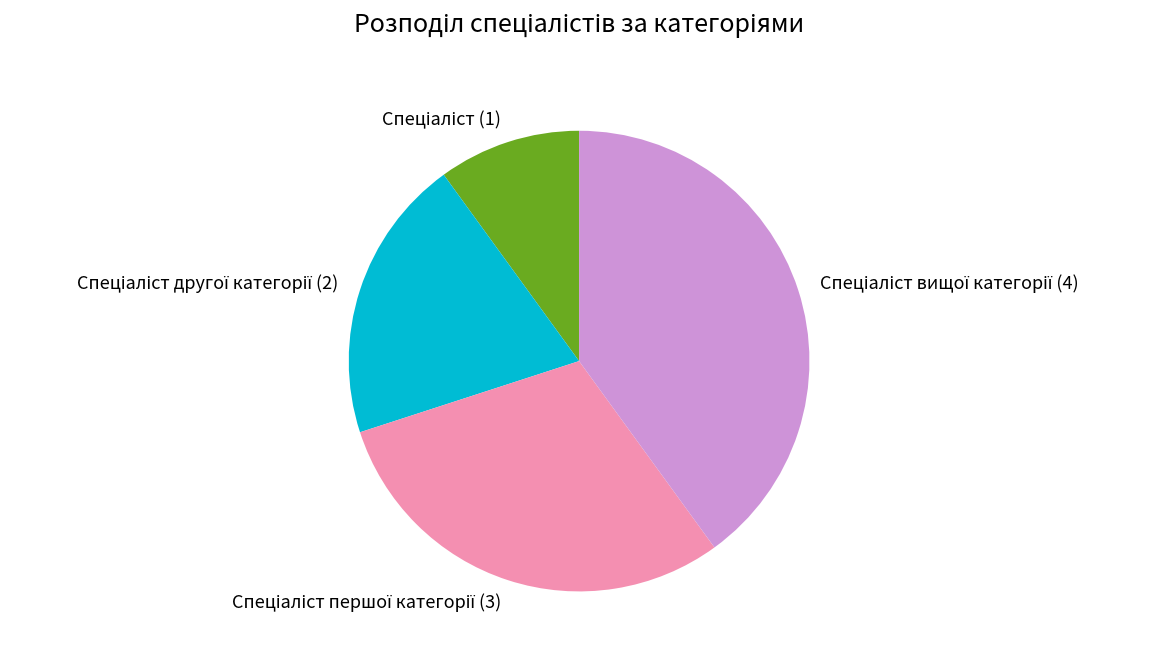

Count the number of slices in the pie.

4